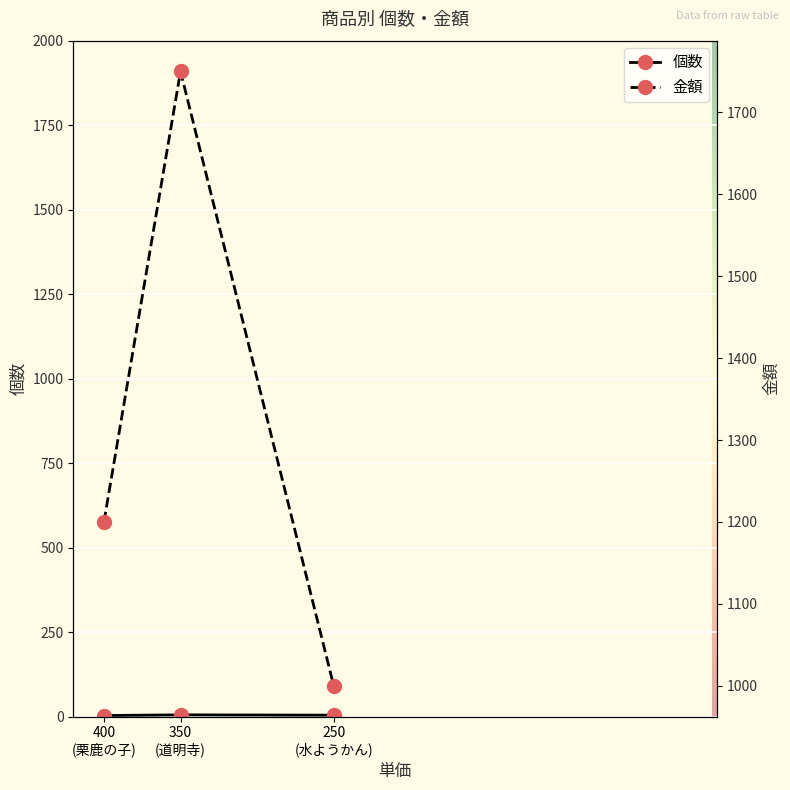

What is the label of the 2nd point from the left?

350
(道明寺)